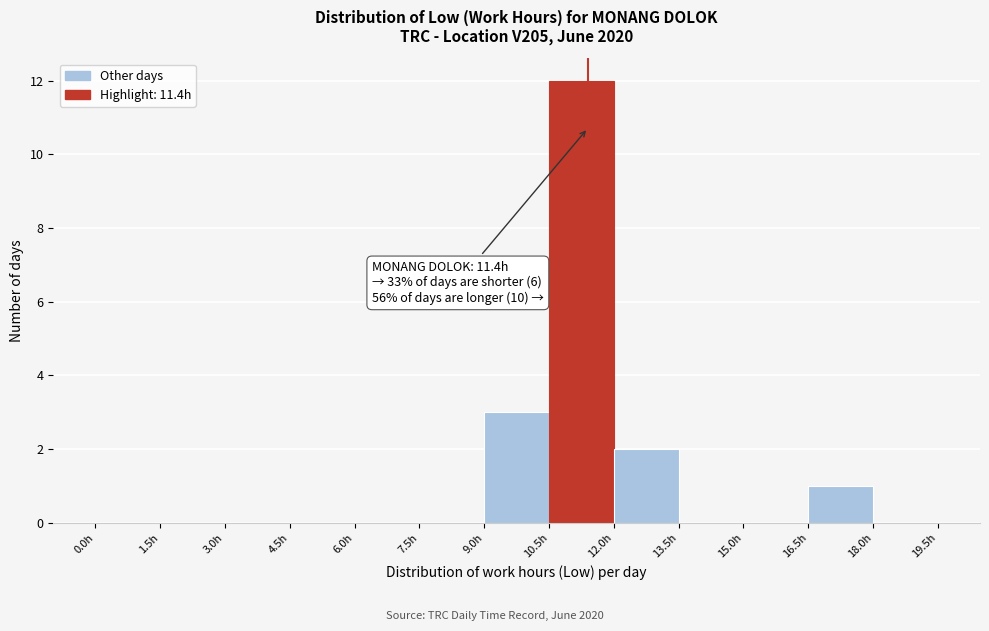

Which range on the x-axis has the tallest bar?

10.5 to 12.0